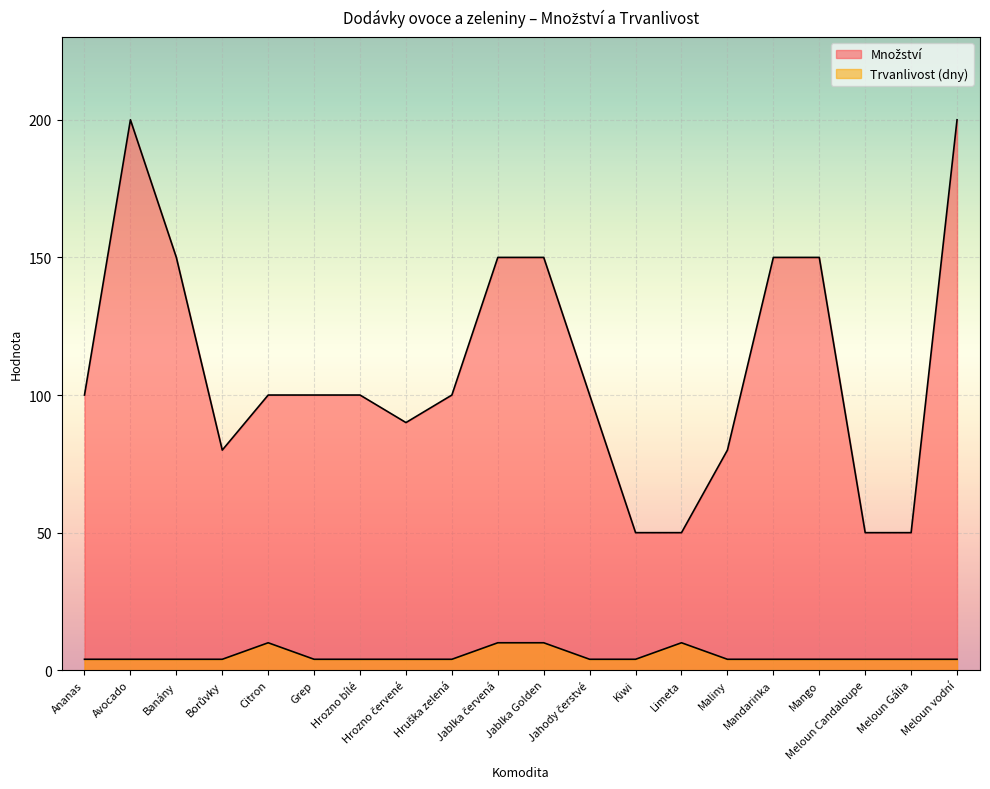

What are all the series names shown in the legend?

Množství, Trvanlivost (dny)